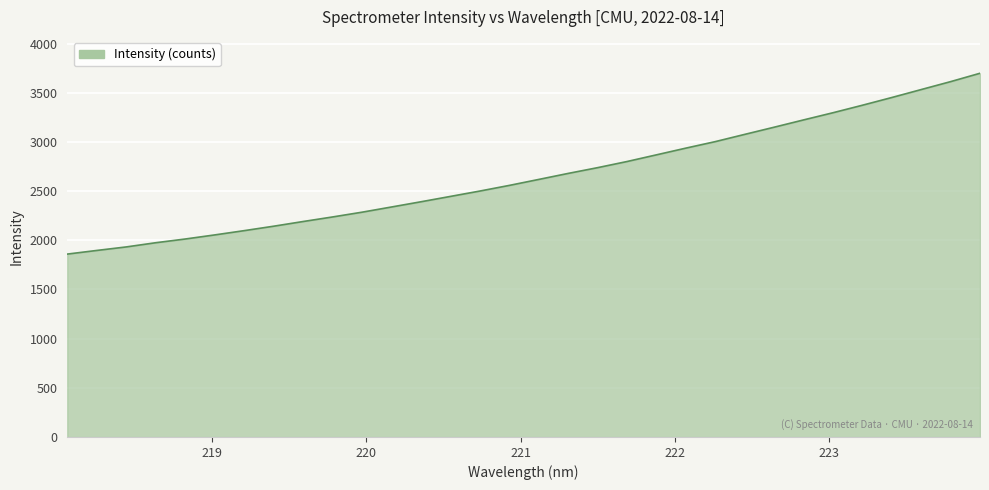

What is the maximum value shown in the chart?

3698.8